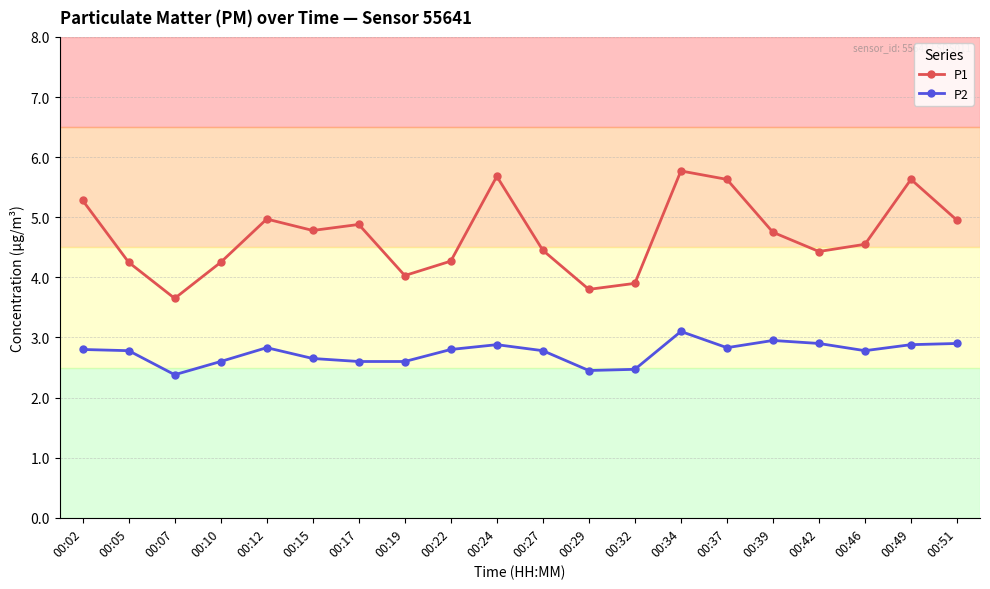

What is the difference between the highest and lowest values at 00:02?

2.5